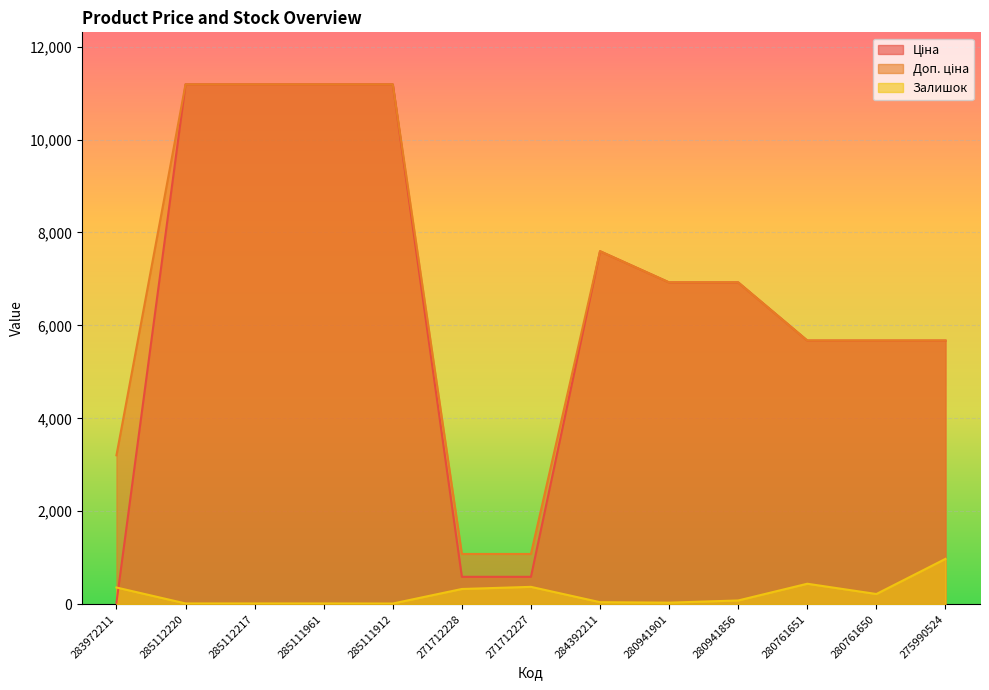

Where do Залишок and Ціна first cross each other?

283972211 and 285112220